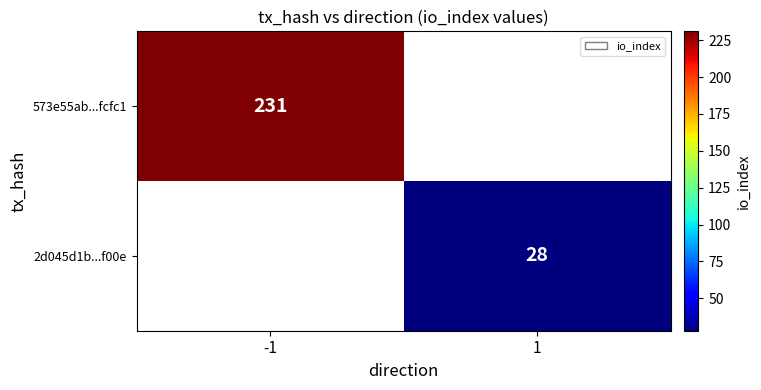

What is the greatest value displayed?

231.0